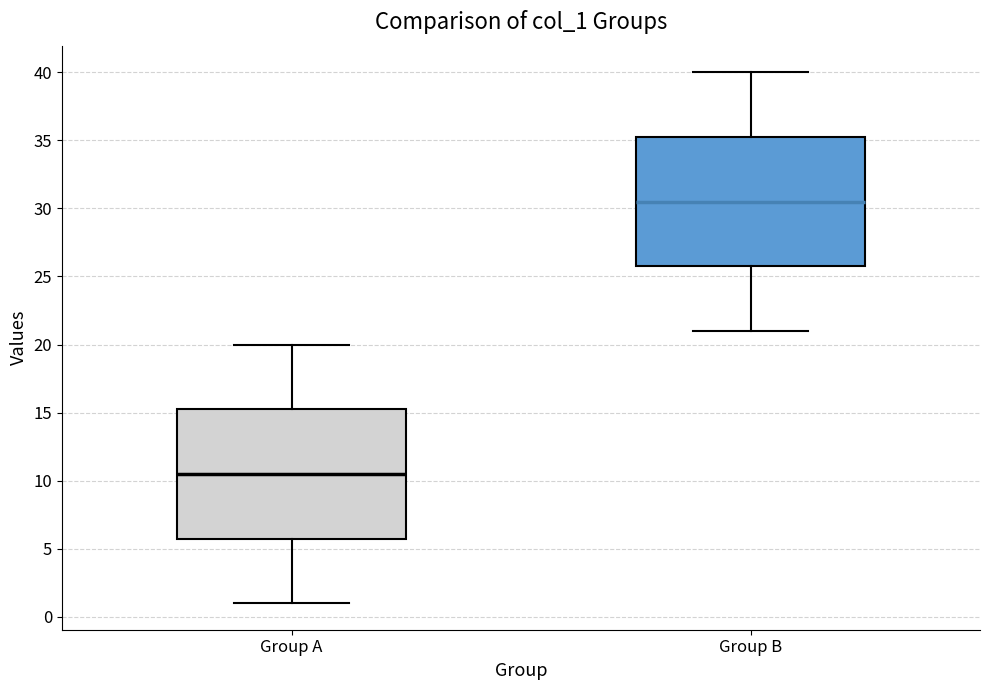

Where does the upper whisker of the box for Group A end on the y-axis? The values are not printed on the chart, so give them approximately, as read against the axis.

20.0